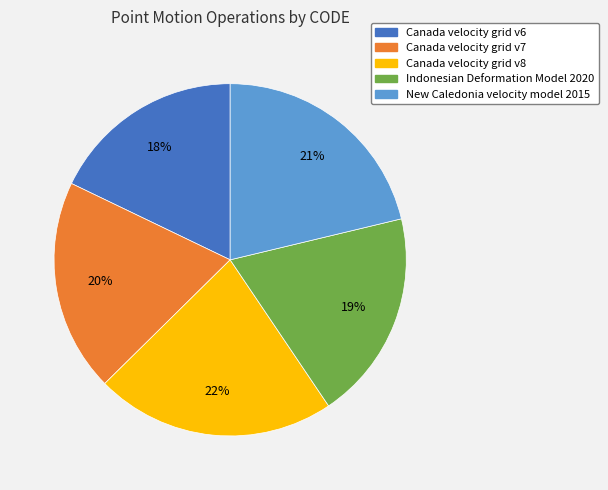

Is there any slice that represents more than half of the pie?

No